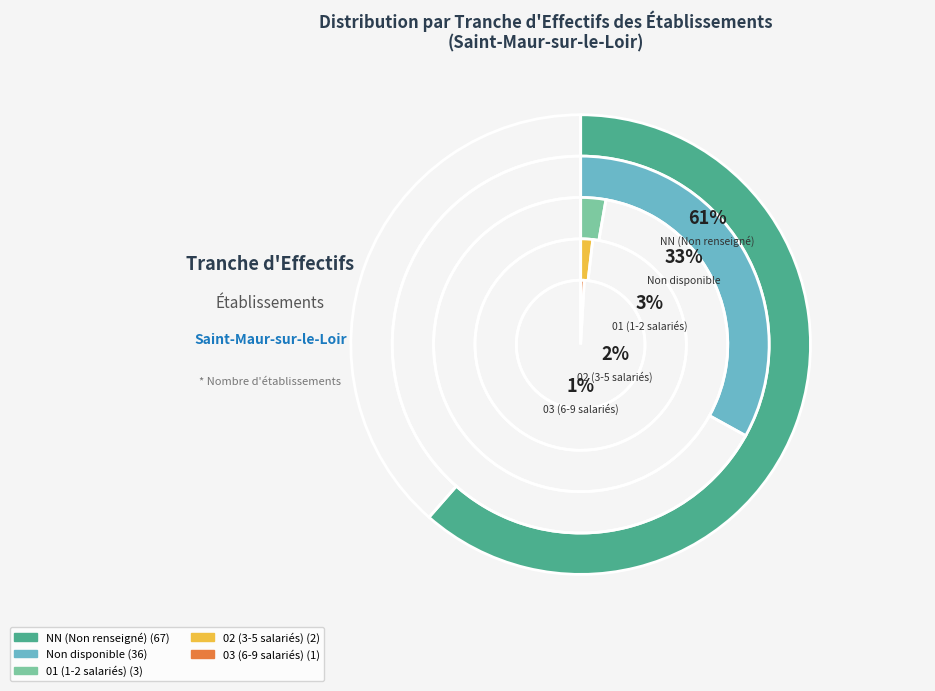

What is the largest slice in the pie chart?

NN